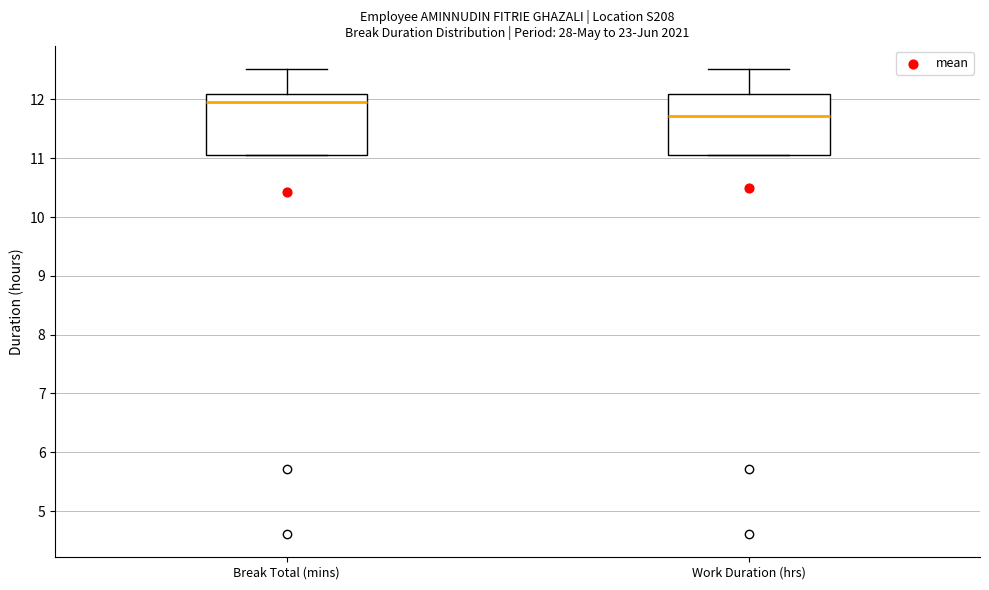

Where is the lower edge of the box for Break Total (mins) on the y-axis? The values are not printed on the chart, so give them approximately, as read against the axis.

11.1